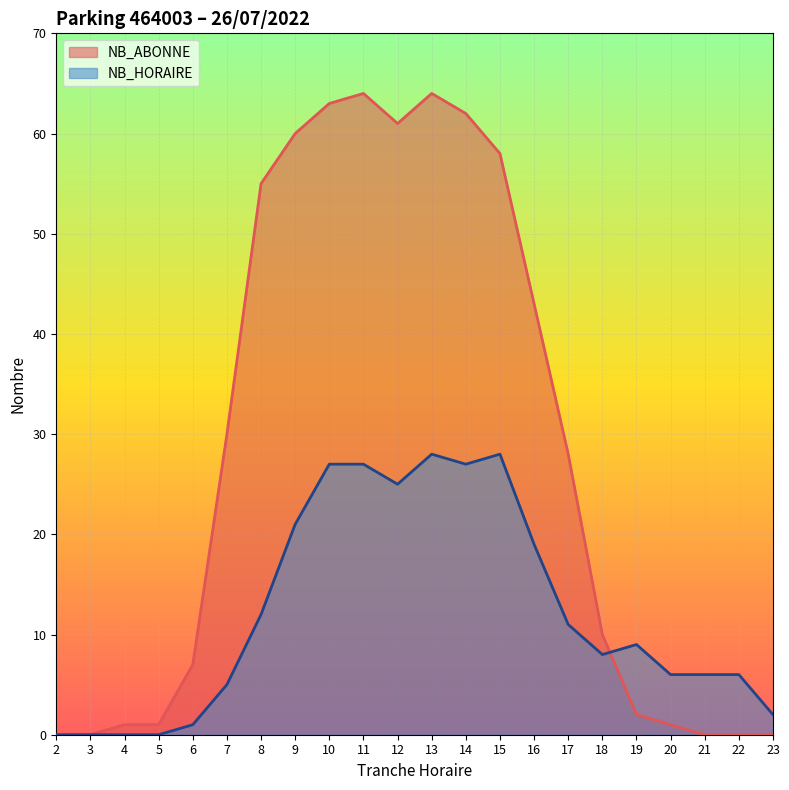

At how many categories does at least one series exceed 33?

9